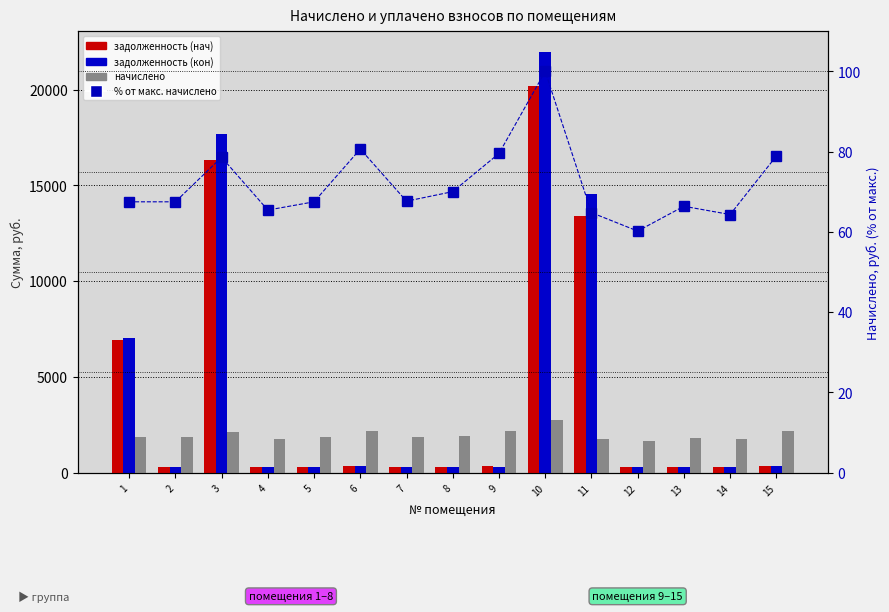

What is the difference between the maximum and minimum values in the % от макс. начислено series?

39.8